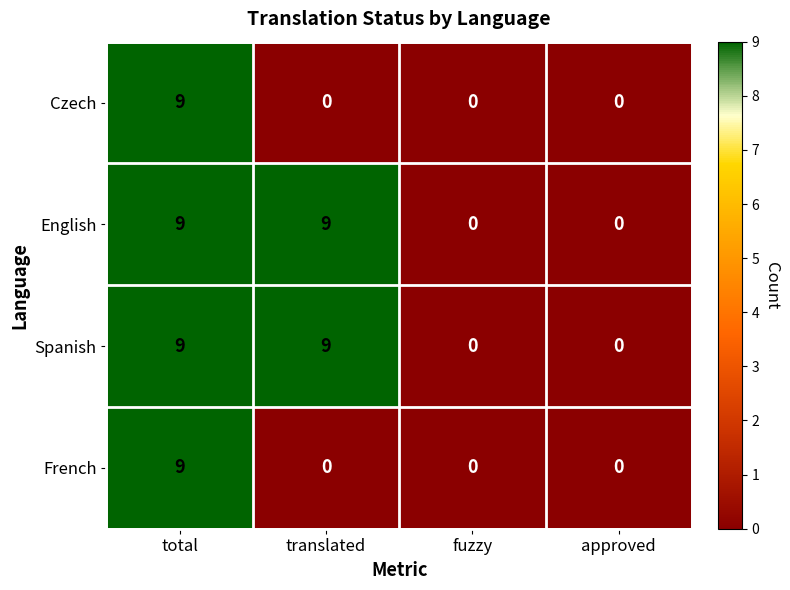

How many French values are between 0 and 9?

4